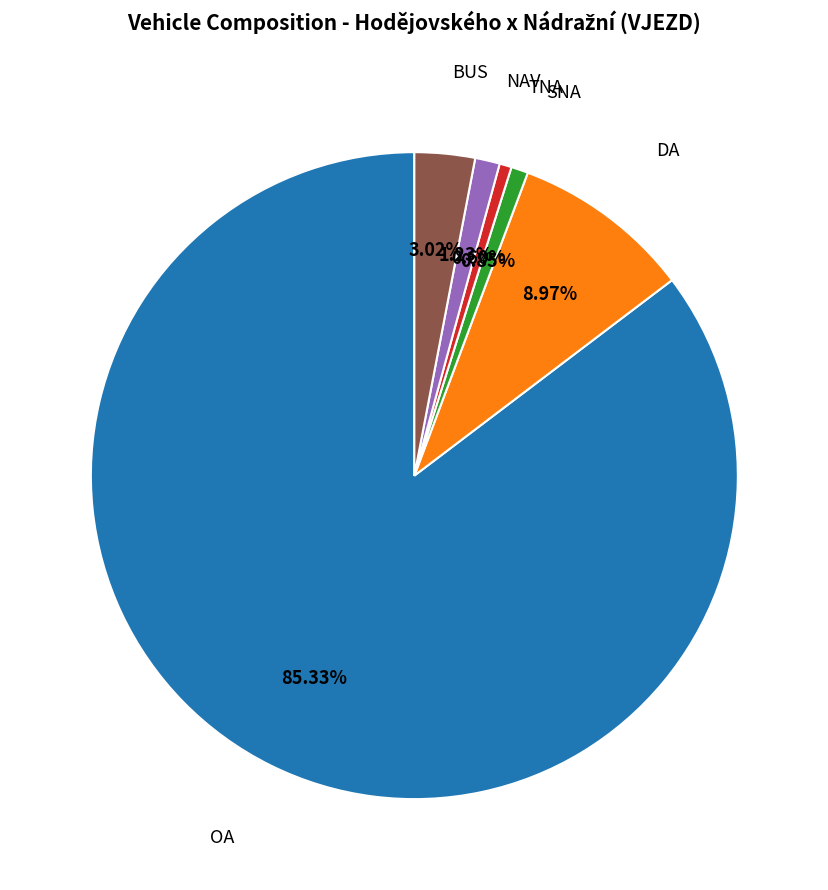

Is there a majority slice in this chart?

Yes